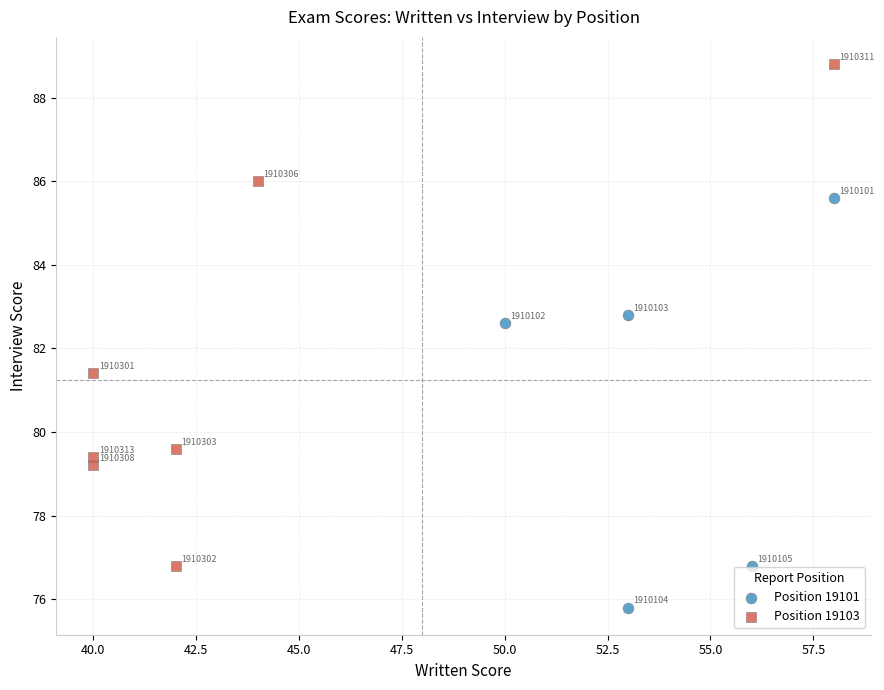

Which series has the widest spread of Y values?

Position 19103